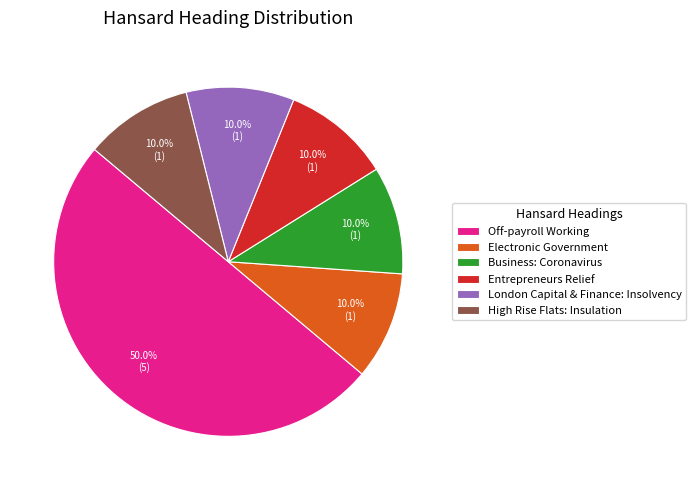

The Electronic Government slice represents 10% of the pie. True or false?

True